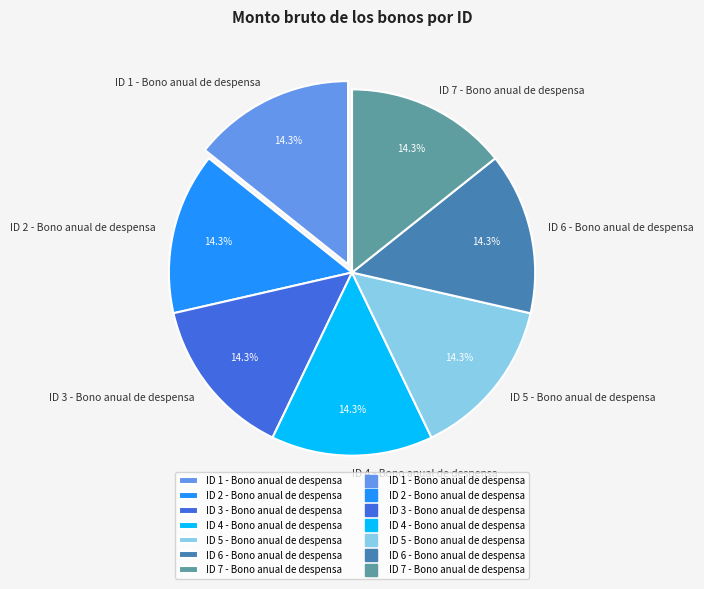

What portion of the pie excludes ID 5 - Bono anual de despensa?

85.7%